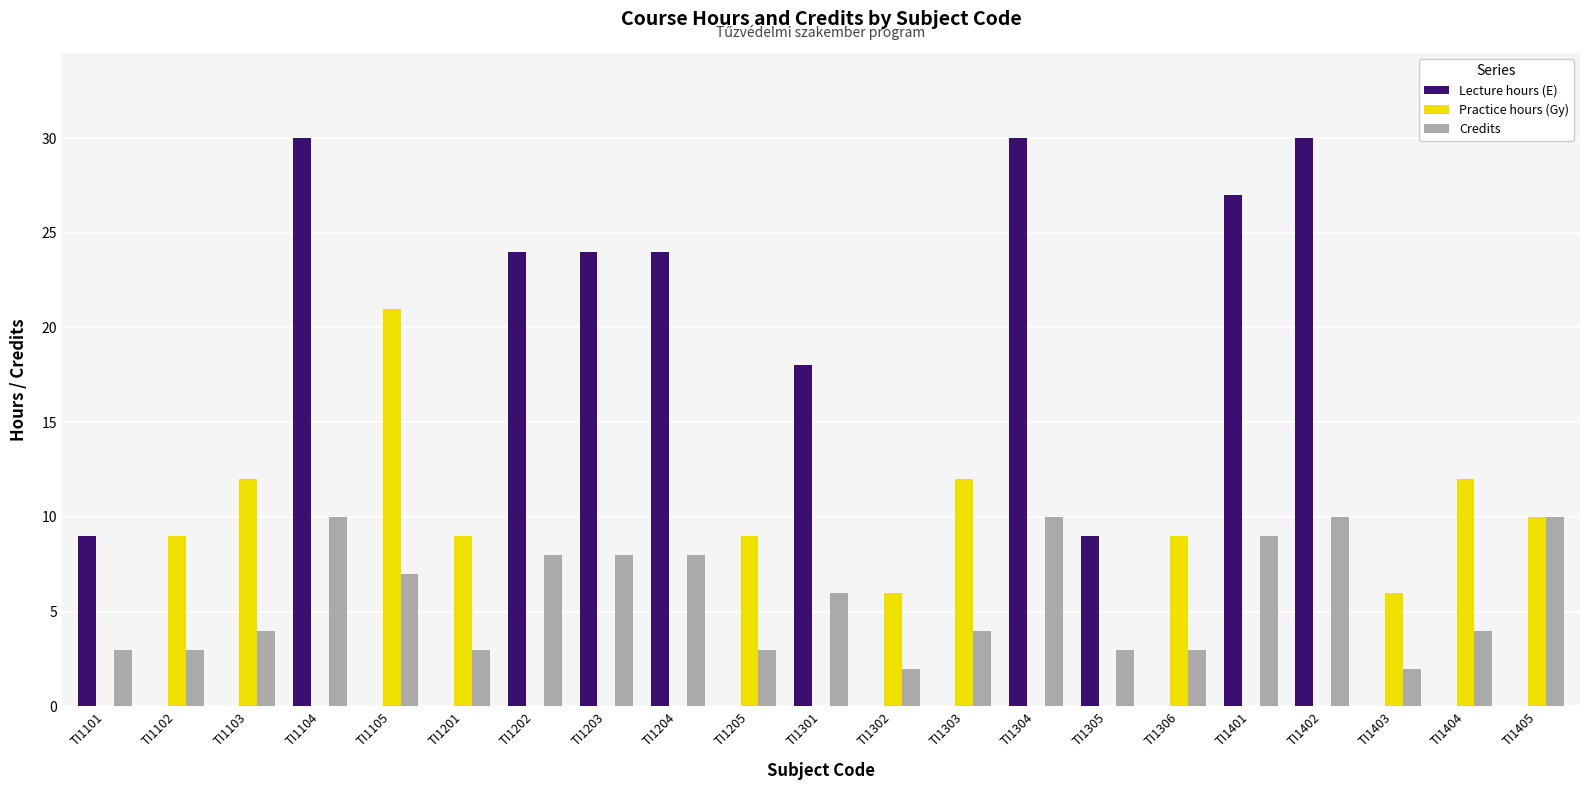

What is the highest value of the Credits series?

10